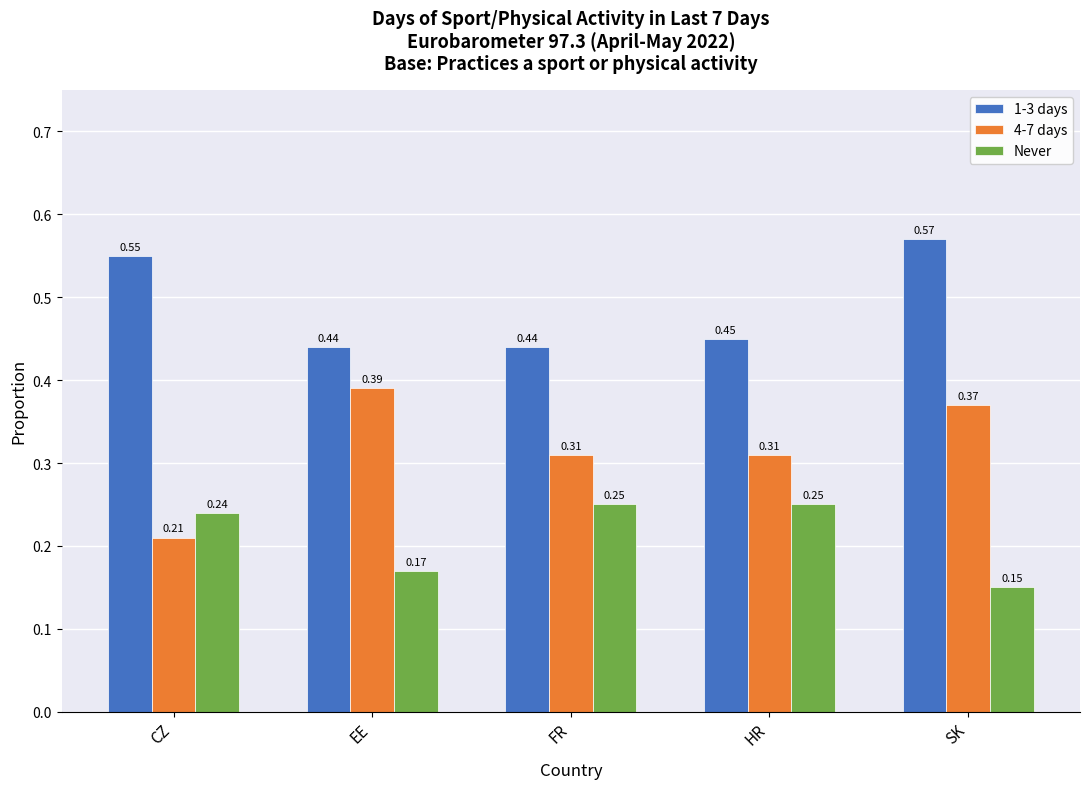

Between EE and SK, which series saw the biggest shift?

1-3 days